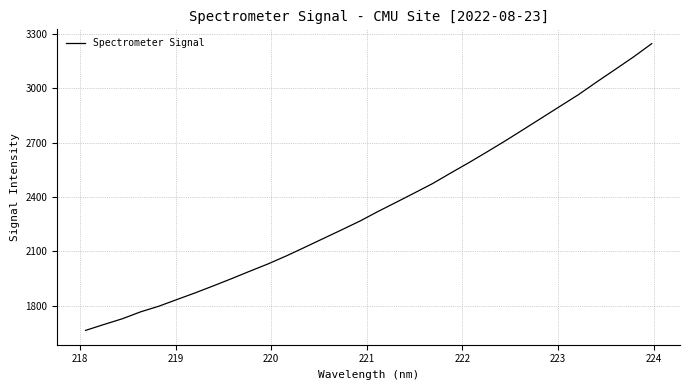

What is the smallest value displayed?

1664.3